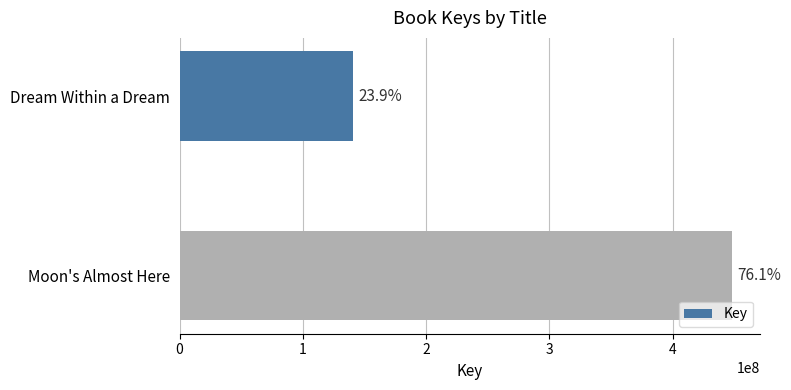

Are the bars horizontal?

Yes